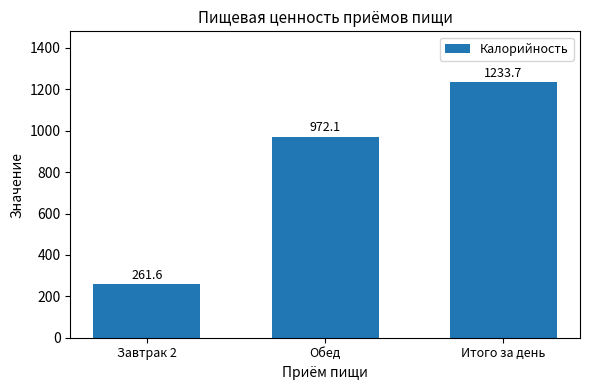

What is the label of the 1st bar from the left?

Завтрак 2